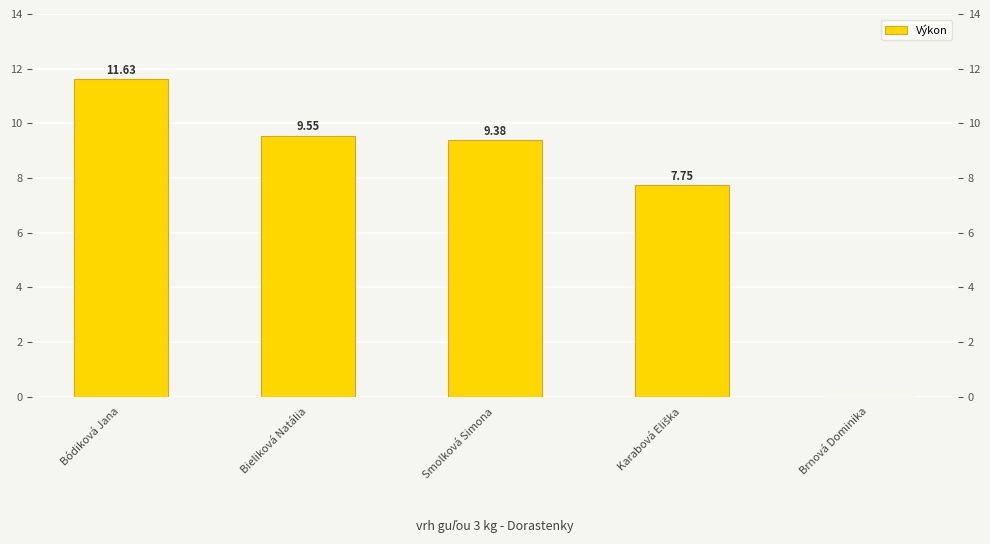

What is the label of the 4th bar from the right?

Bieliková Natália